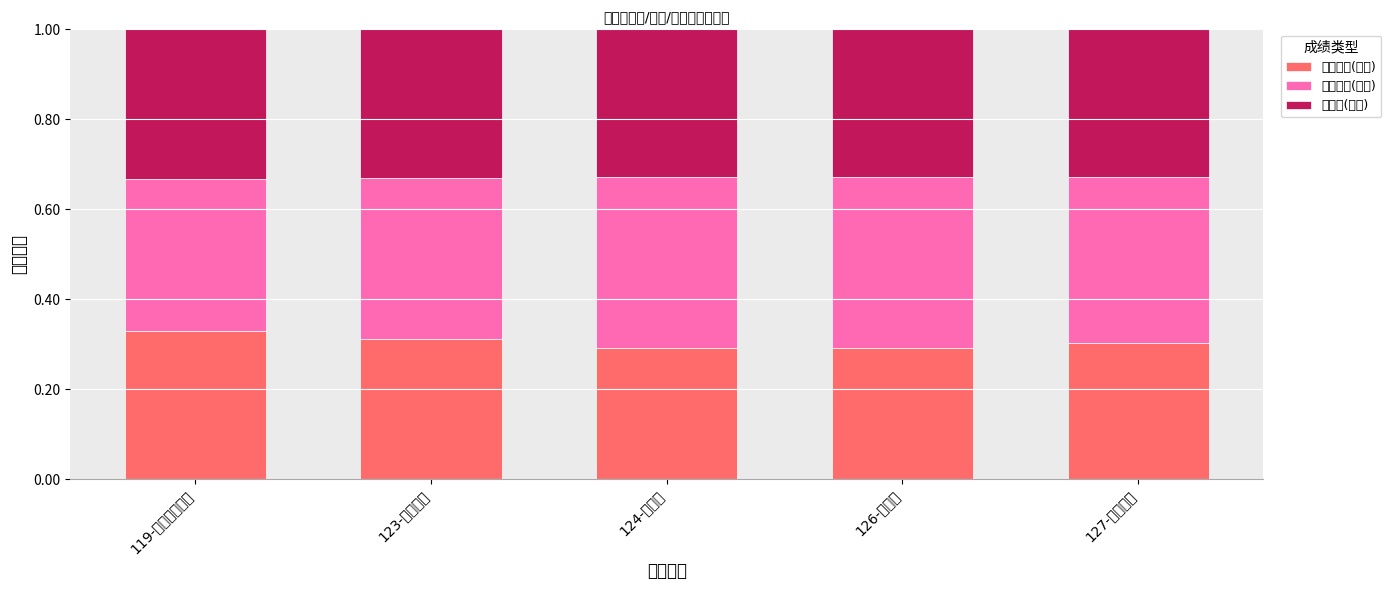

Which series has the largest total across all categories?

面试成绩(均值)